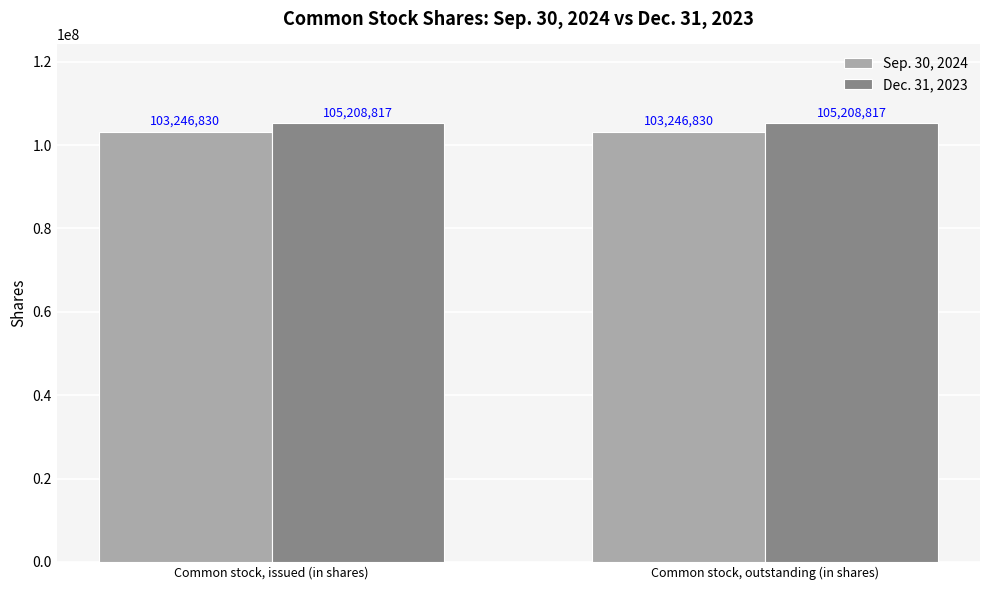

Reading left to right, transcribe all the data shown in this chart.

Sep. 30, 2024: Common stock, issued (in shares)=103246830	Common stock, outstanding (in shares)=103246830
Dec. 31, 2023: Common stock, issued (in shares)=105208817	Common stock, outstanding (in shares)=105208817